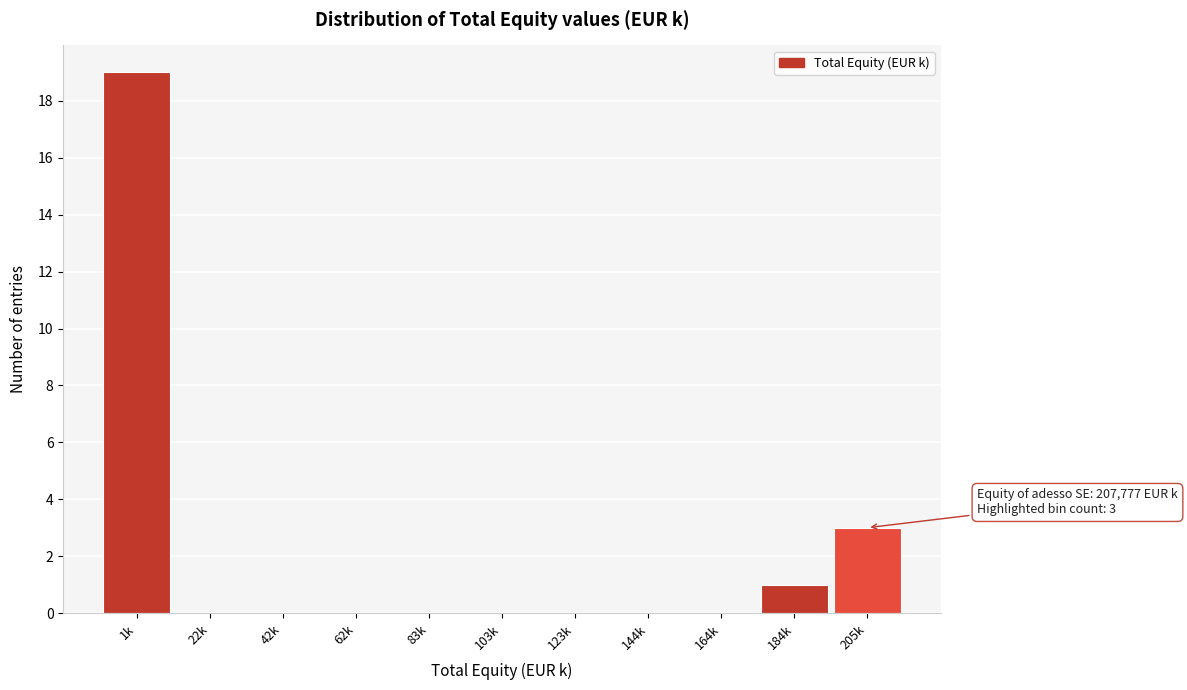

Reading right to left, what are all the values shown in this chart?

205k=3	184k=1	164k=0	144k=0	123k=0	103k=0	83k=0	62k=0	42k=0	22k=0	1k=19